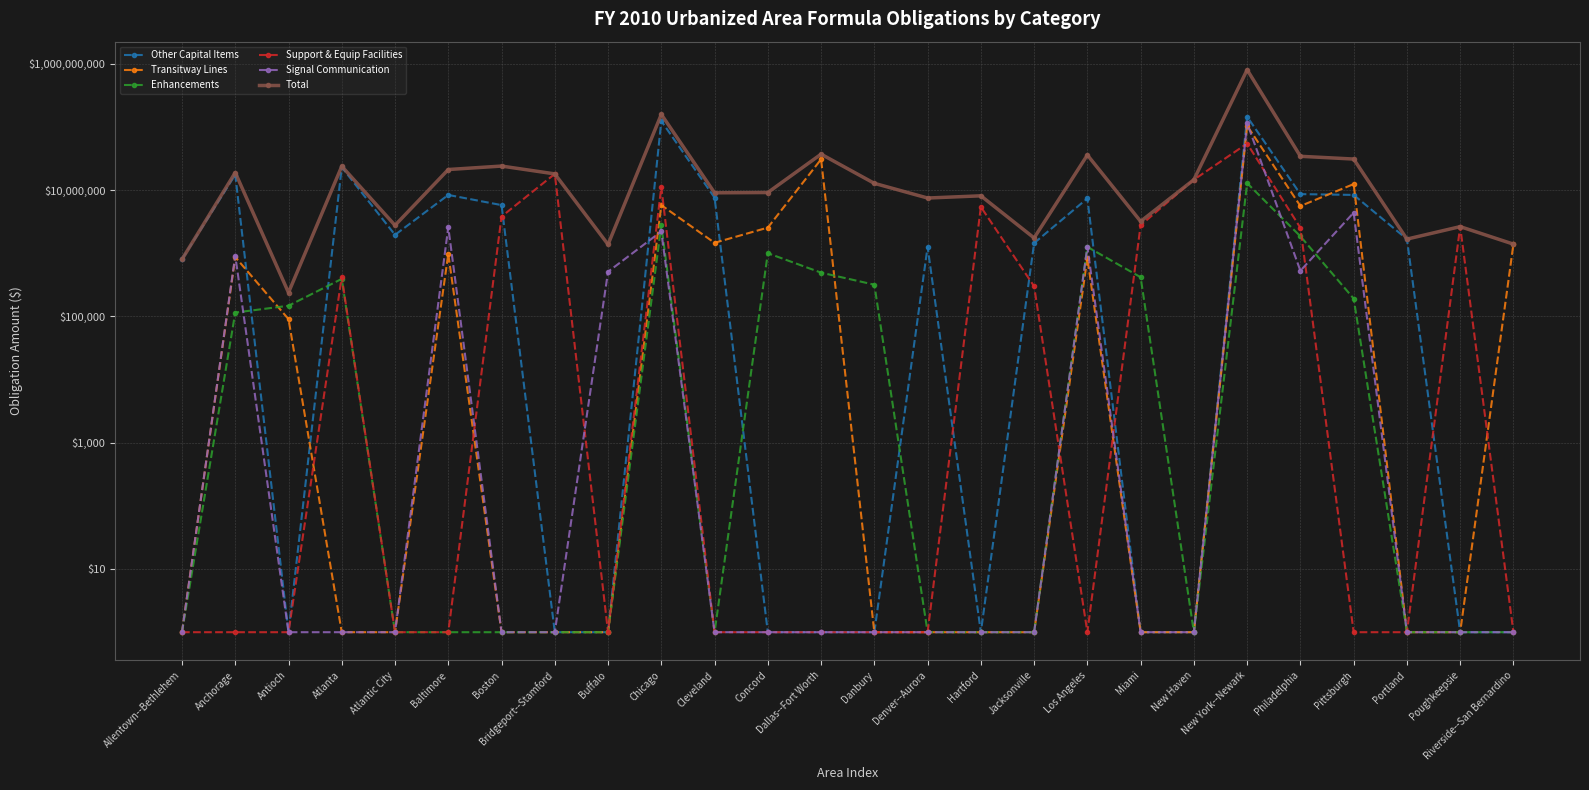

What is the label of the 8th point from the right?

Miami